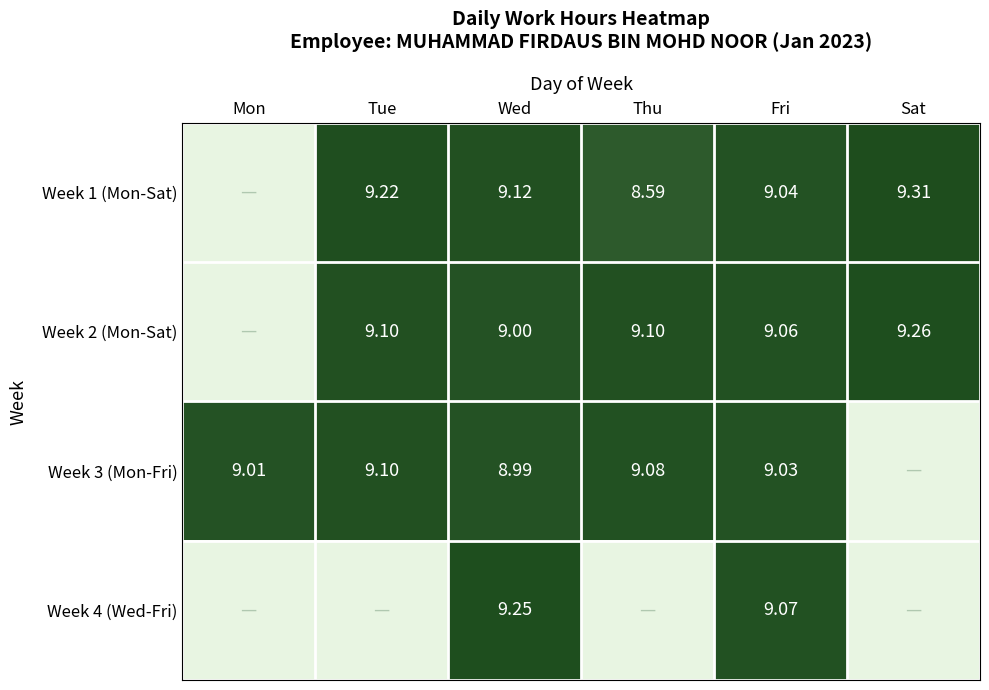

Is the value of Week 3 (Mon-Fri) at Wed greater than the value of Week 1 (Mon-Sat) at Wed?

No